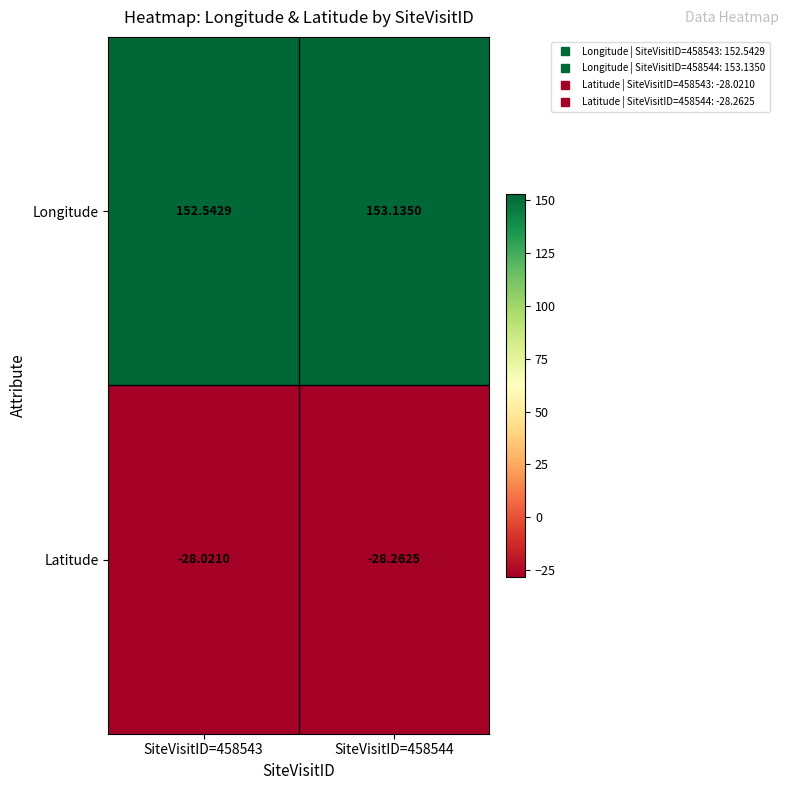

List the series in order of their peak value, lowest first.

Latitude, Longitude